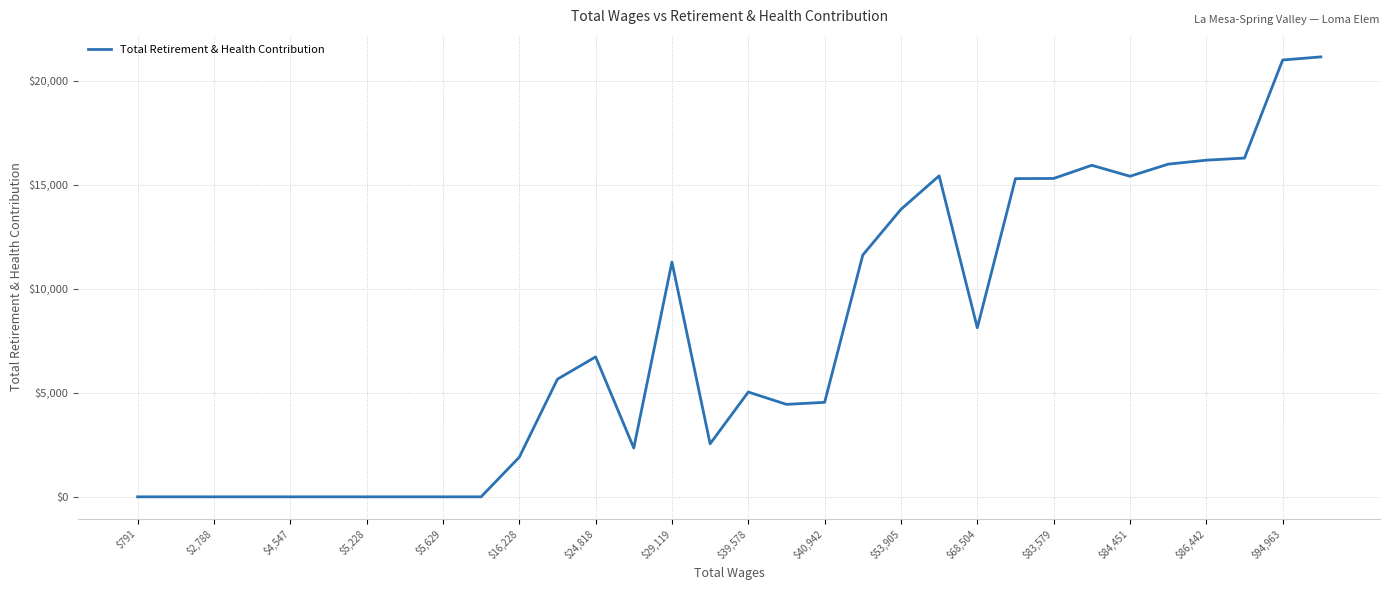

How many categories are shown in the chart?

32